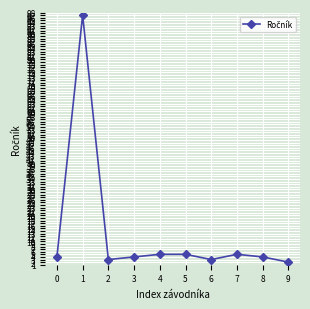

Reading left to right, list all the values displayed in this chart.

4	97	3	4	5	5	3	5	4	2